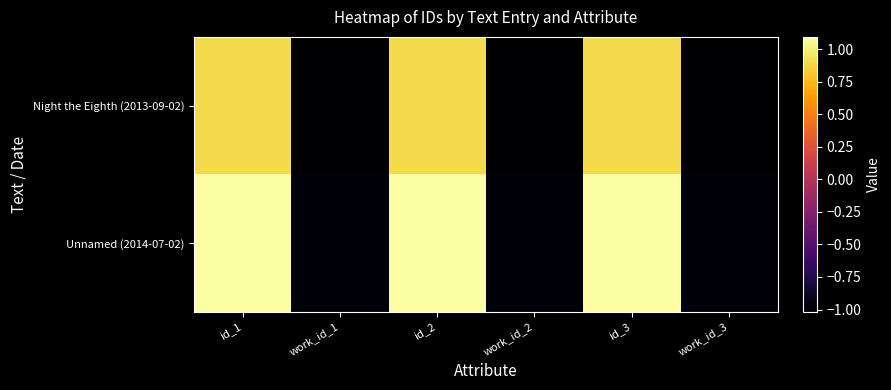

Count the number of data series in this chart.

2